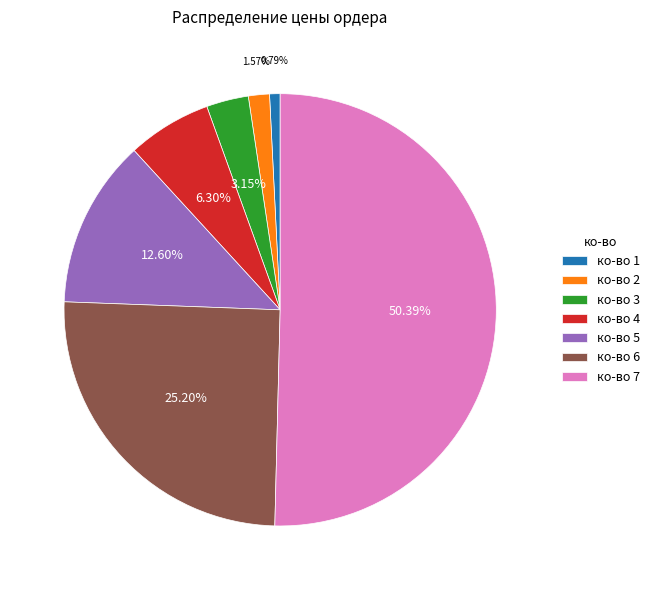

Which category has the biggest portion of the pie?

ко-во 7